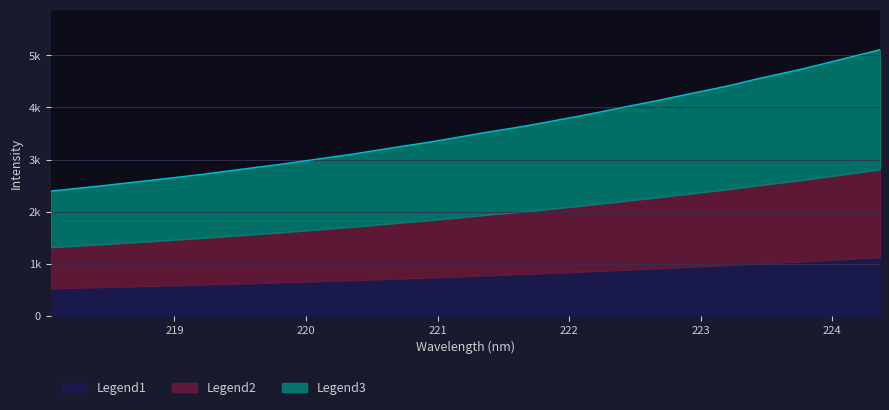

The value at 221.4993 is 3575.2. True or false?

True